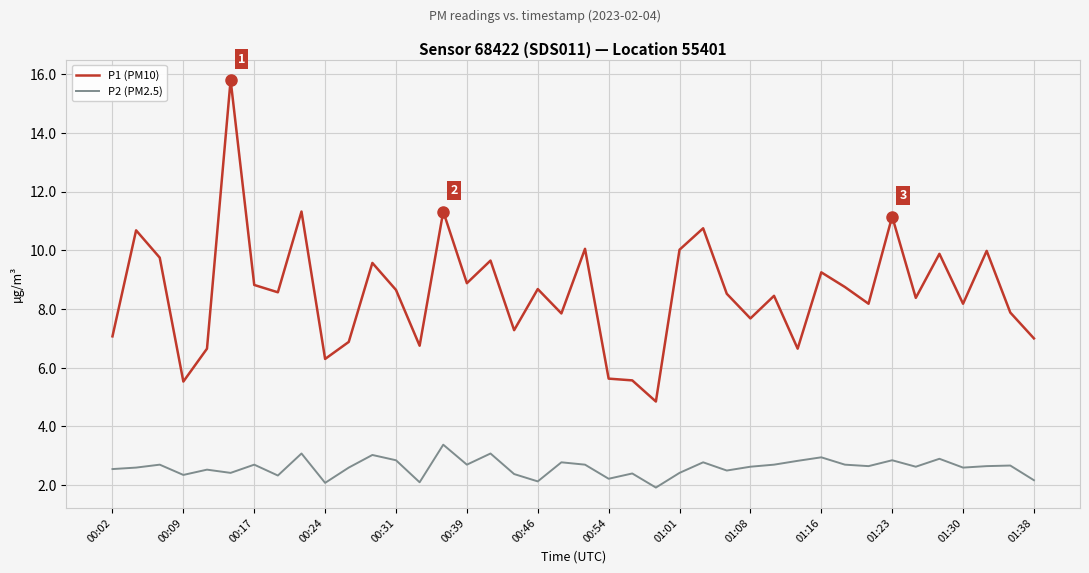

True or false: P2 (PM2.5) and P1 (PM10) cross at least once.

False